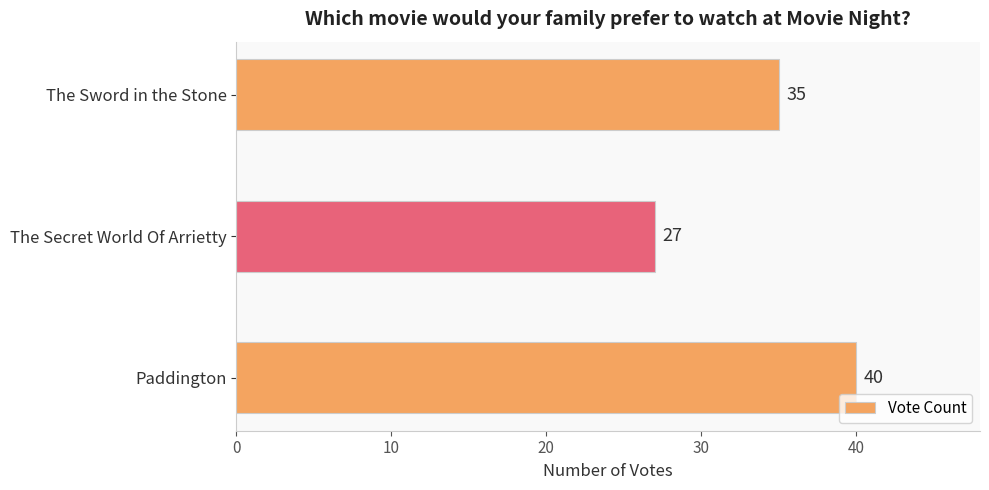

Which has a higher value, Paddington or The Sword in the Stone?

Paddington